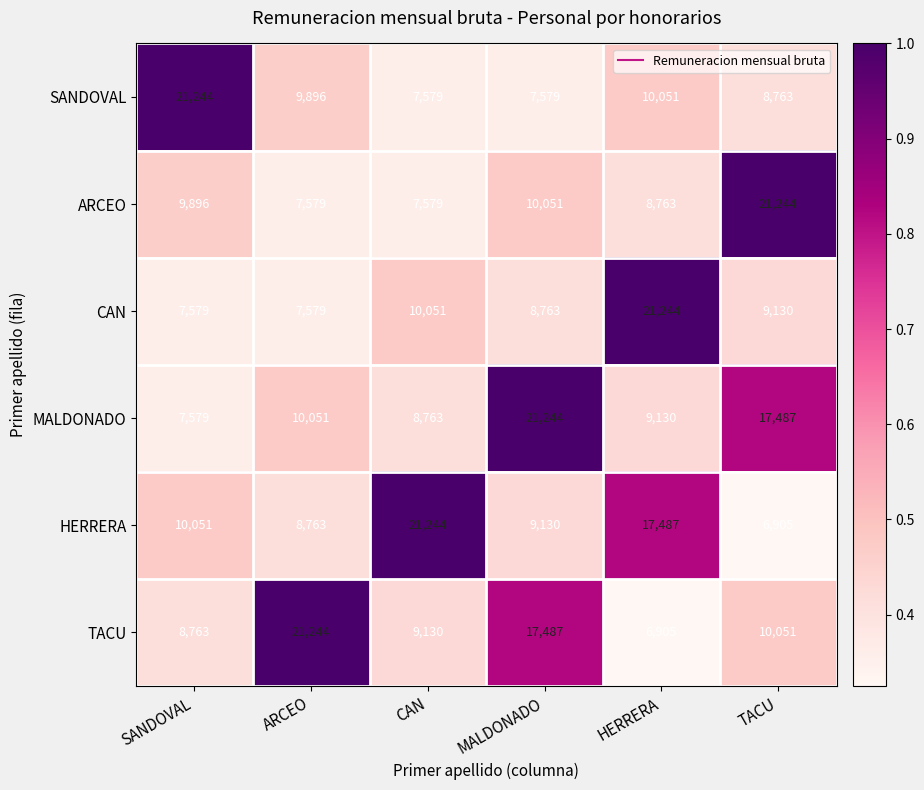

Where is TACU nearest to the value 14074?

MALDONADO